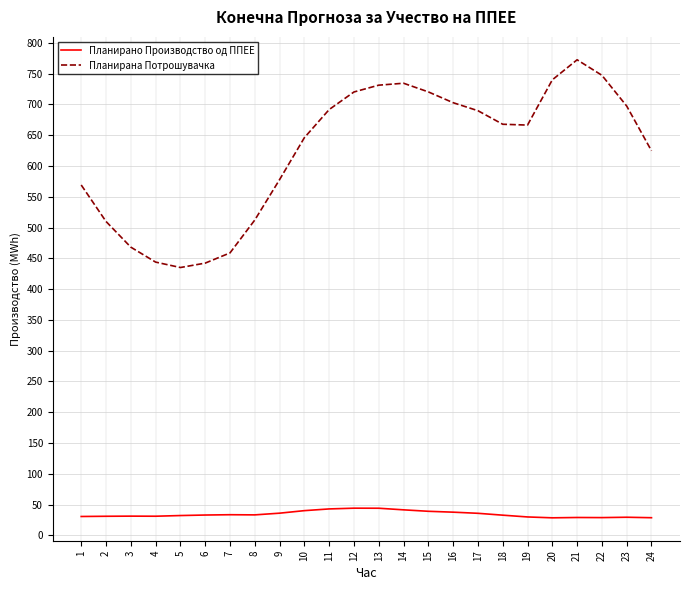

How many interior local peaks does the Планирана Потрошувачка series have?

2